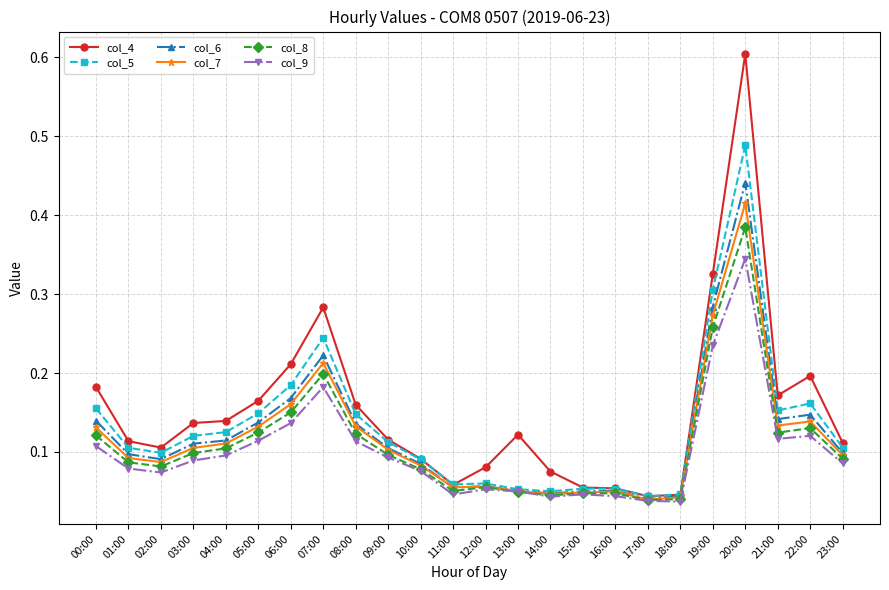

What is the sum of all col_6 values?

2.9